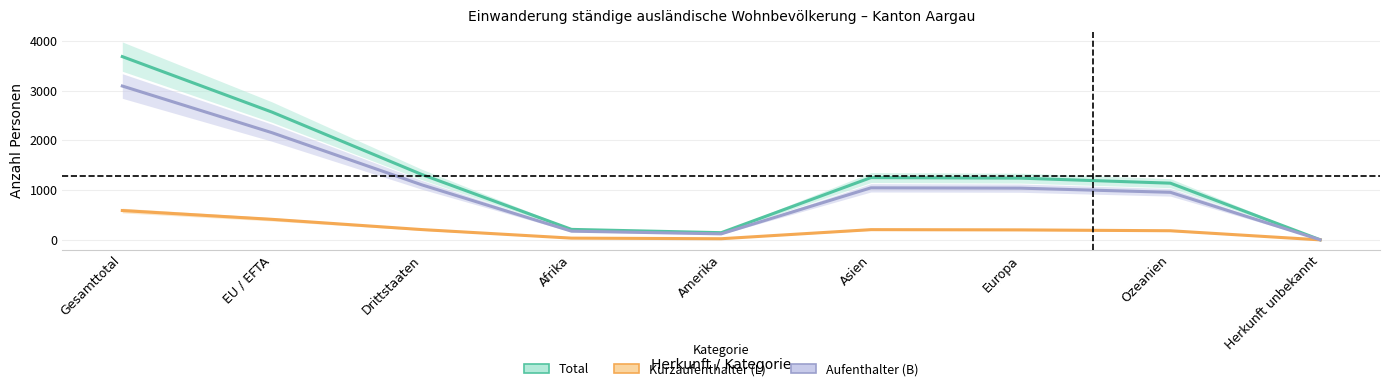

Between EU / EFTA and Ozeanien, which series saw the biggest shift?

Total